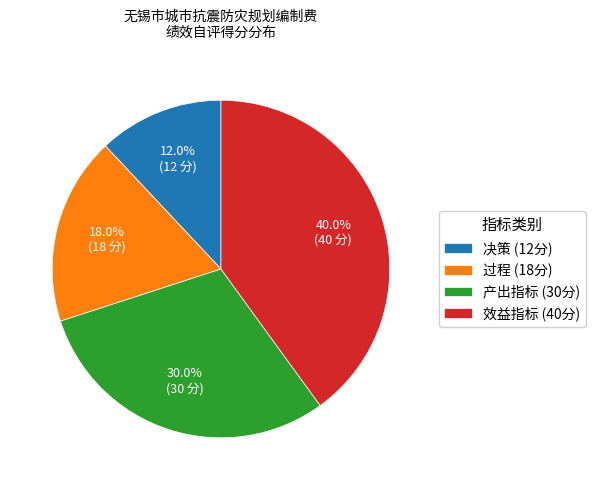

What is the ratio of the value at 效益指标 (40分) to the value at 决策 (12分)?

3.3